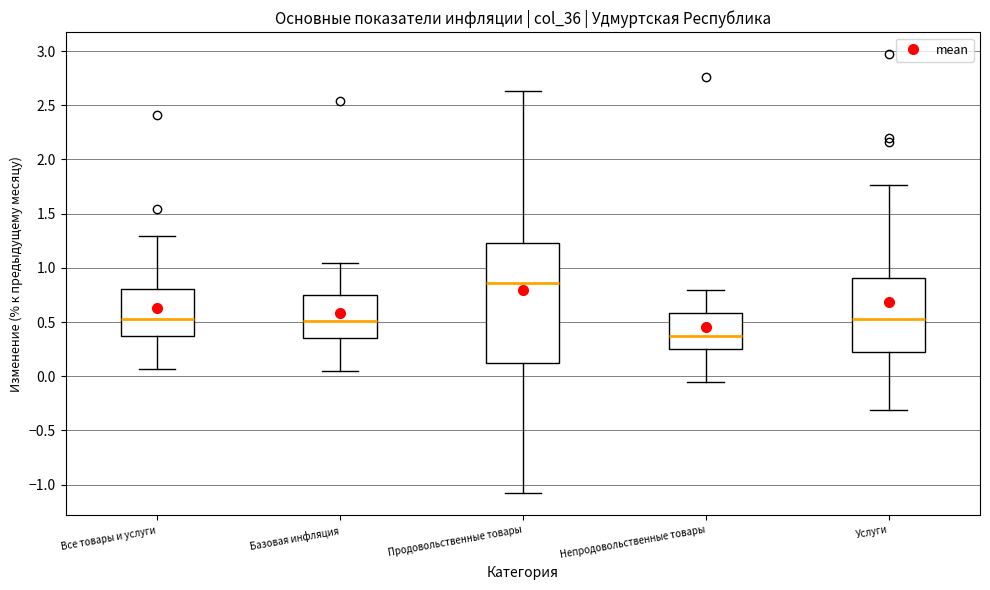

Which box is the tallest, from its lower edge to its upper edge?

Продовольственные товары